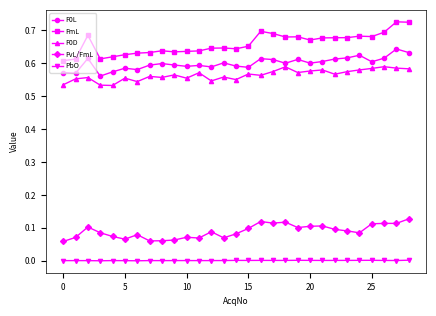

Which series has the widest spread of values?

FmL